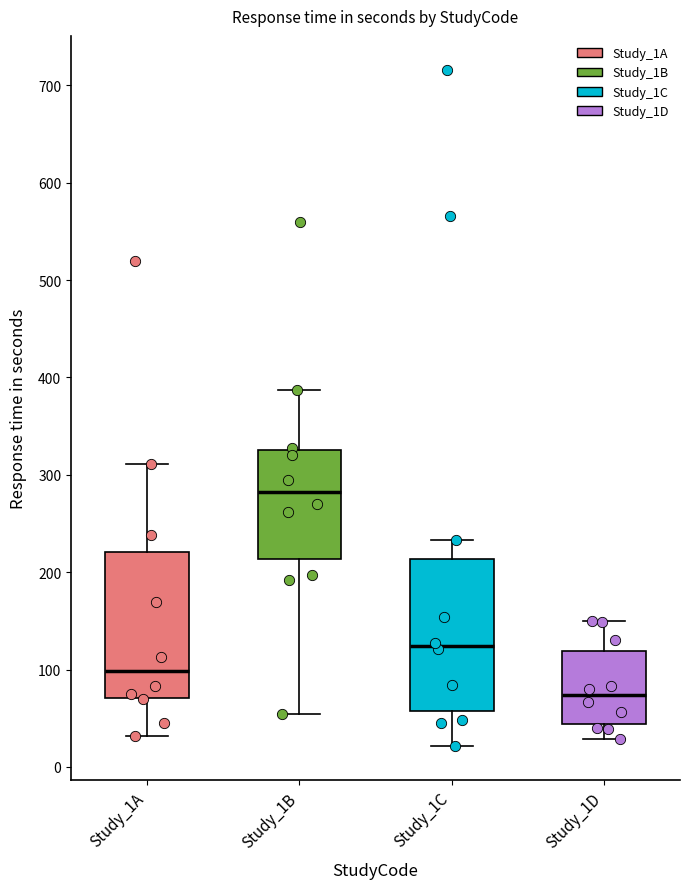

Reading left to right, transcribe this box plot: for each box, give where its median line is, the range the box spans, and where its two whiskers end, as read against the y-axis. The values are not printed on the chart, so give them approximately, as read against the axis.

Study_1A: median 100, box 70 to 220, whiskers 30 to 310
Study_1B: median 280, box 210 to 330, whiskers 50 to 390
Study_1C: median 120, box 60 to 210, whiskers 20 to 230
Study_1D: median 70, box 40 to 120, whiskers 30 to 150